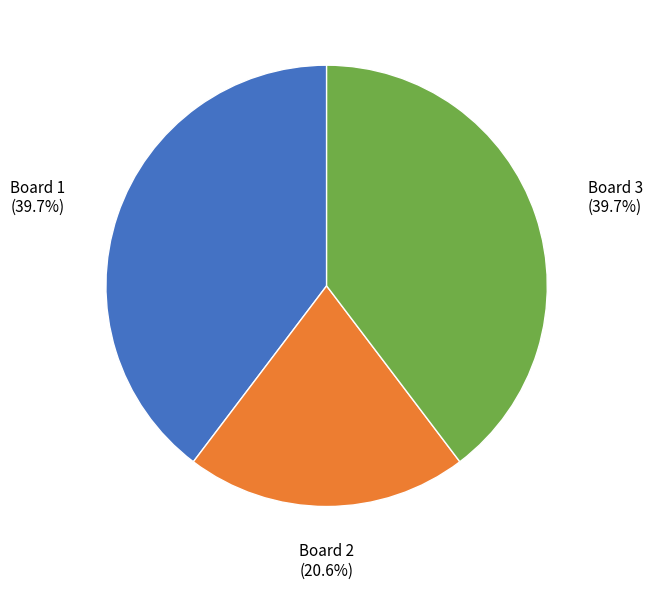

True or false: Board 1 accounts for 34% of the total.

False